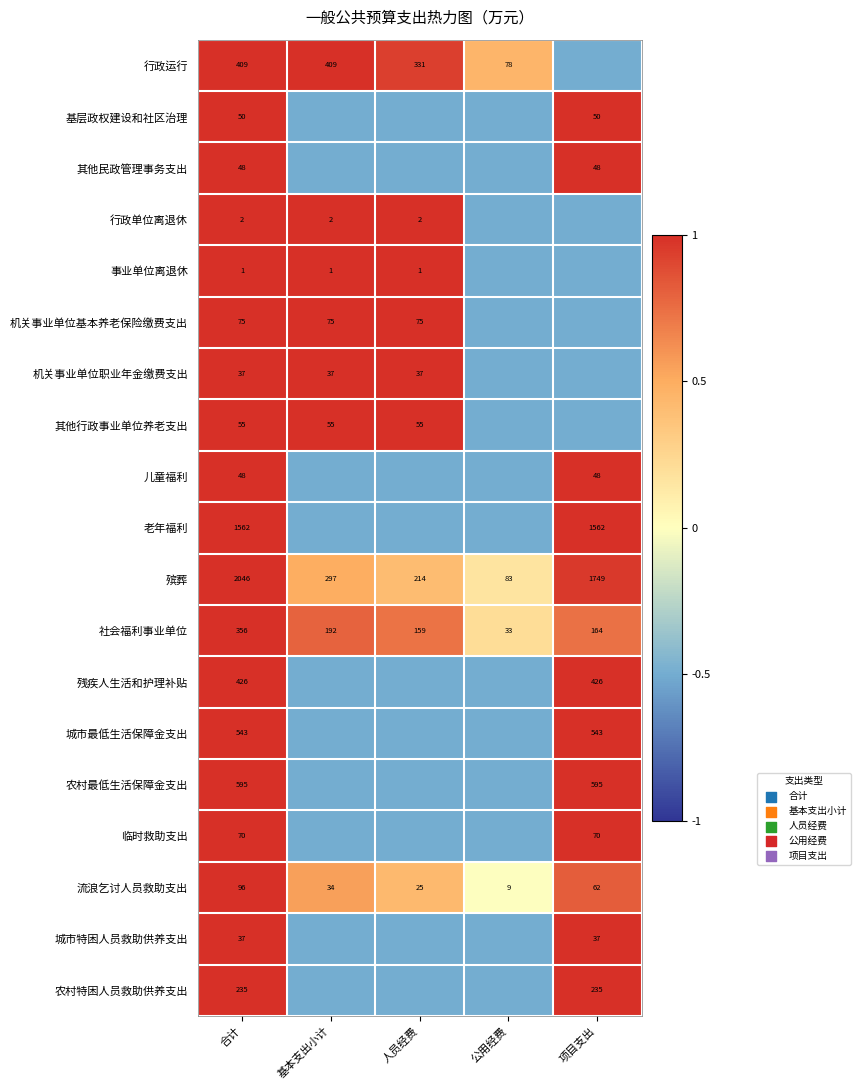

What is the average value of the 殡葬 series?

877.8